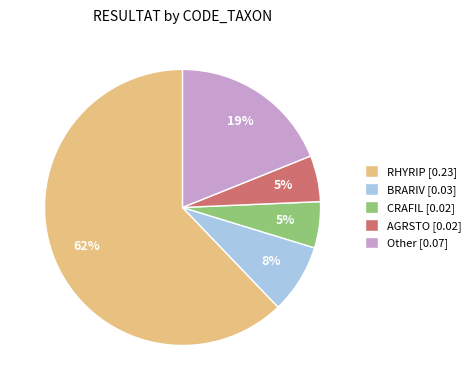

To the nearest percent, what percentage of the pie is CRAFIL [0.02]?

5%